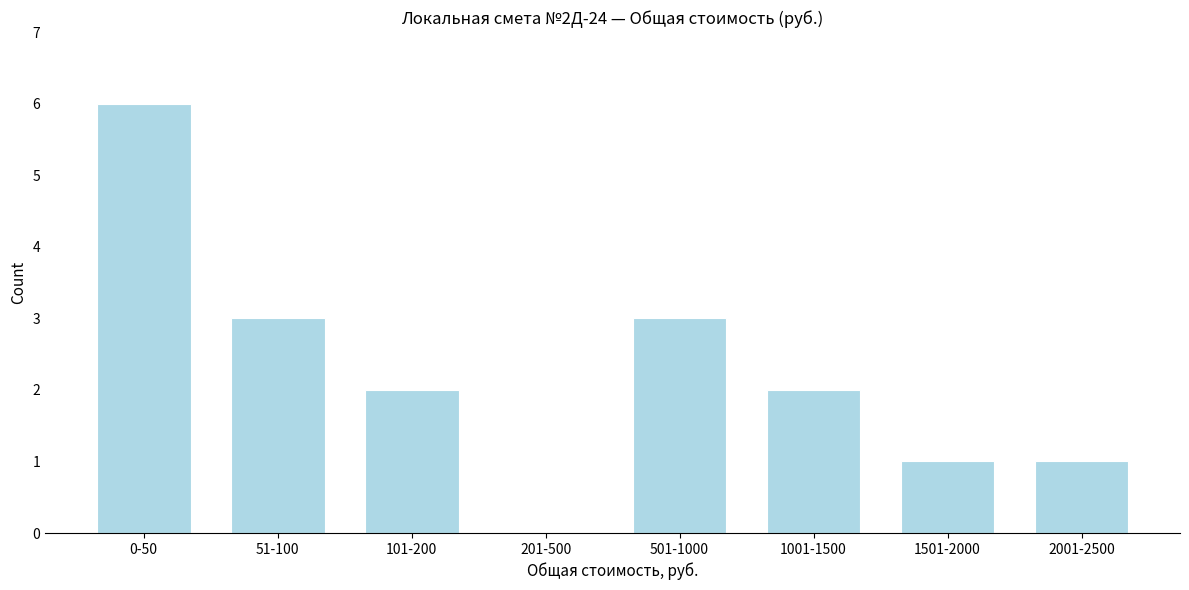

What is the sum of all values?

18